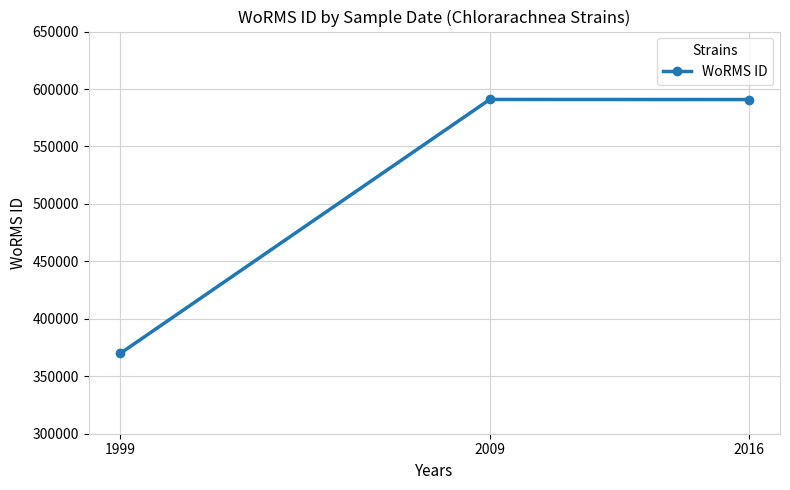

What is the value of the 1st point from the left?

369855